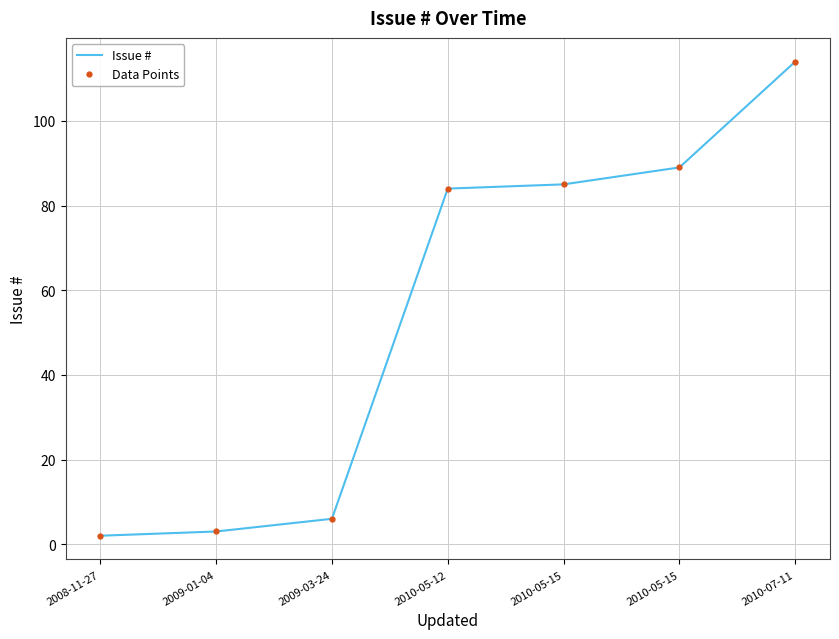

What is the difference between the second highest and minimum values in the Issue # series?

87